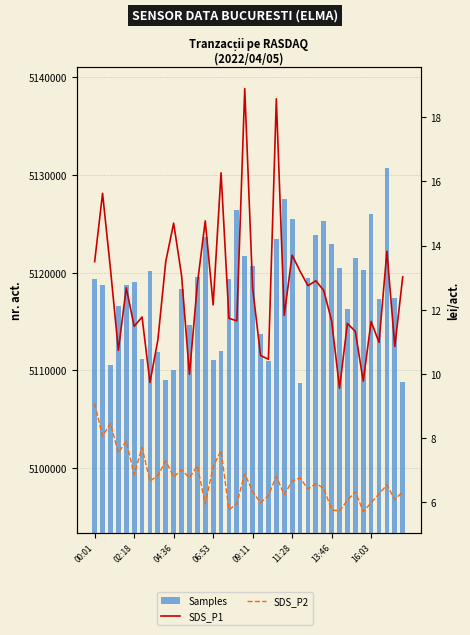

How many data points in SDS_P1 are less than 12?

19